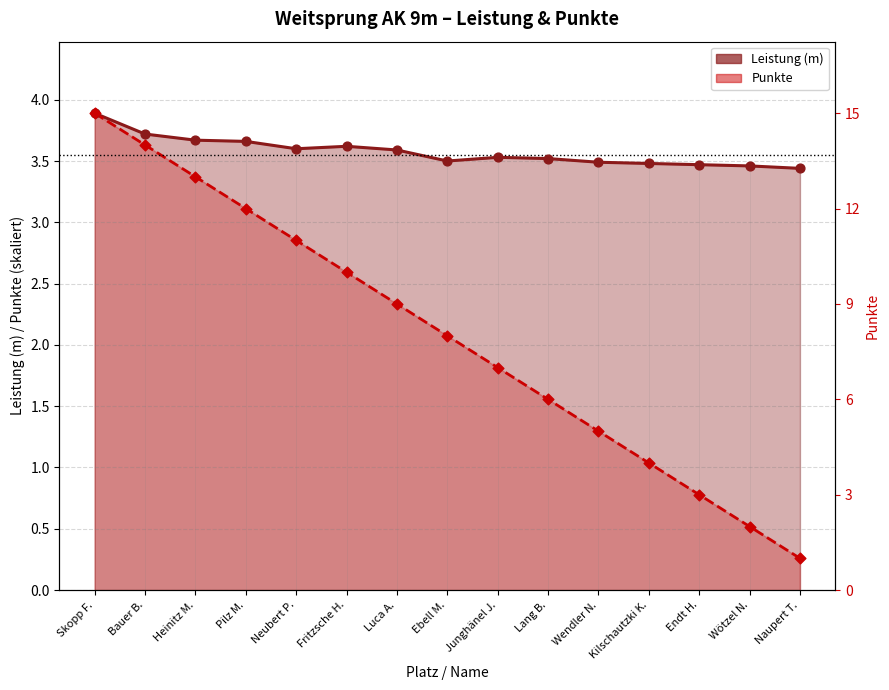

Which series has the largest total across all categories?

Leistung (m)